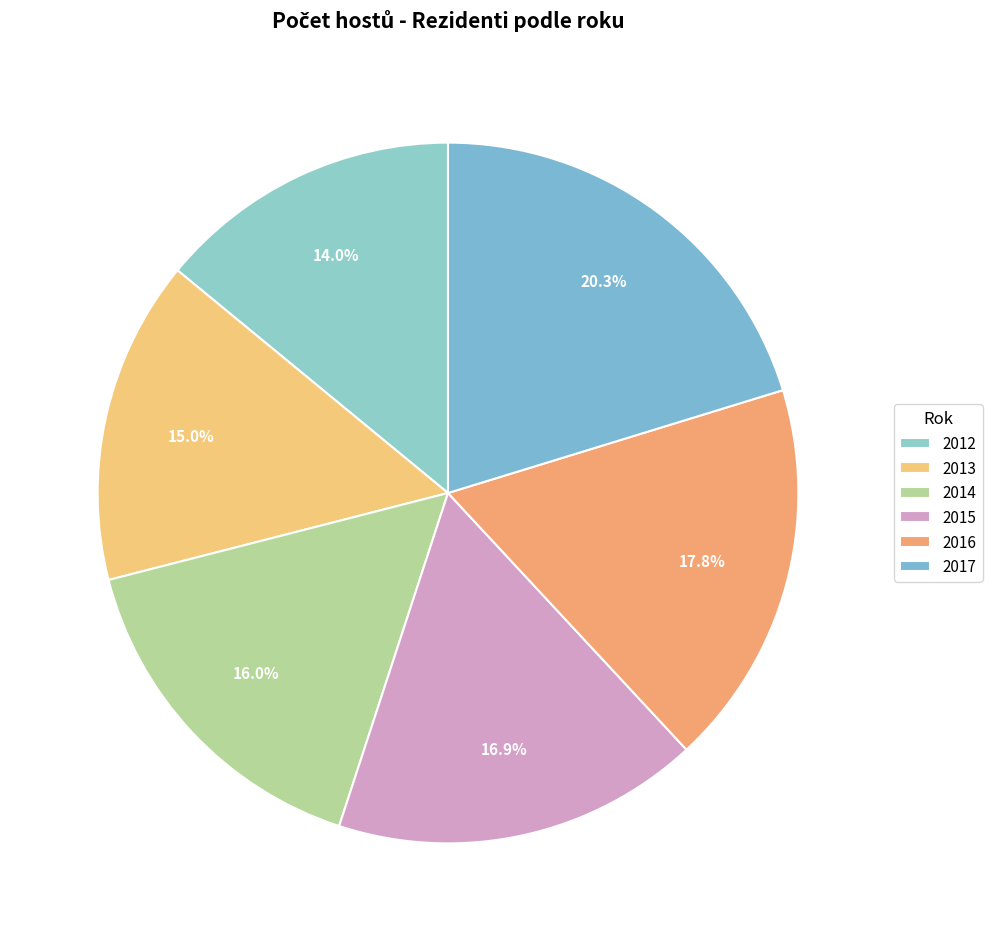

Count the number of slices in the pie.

6